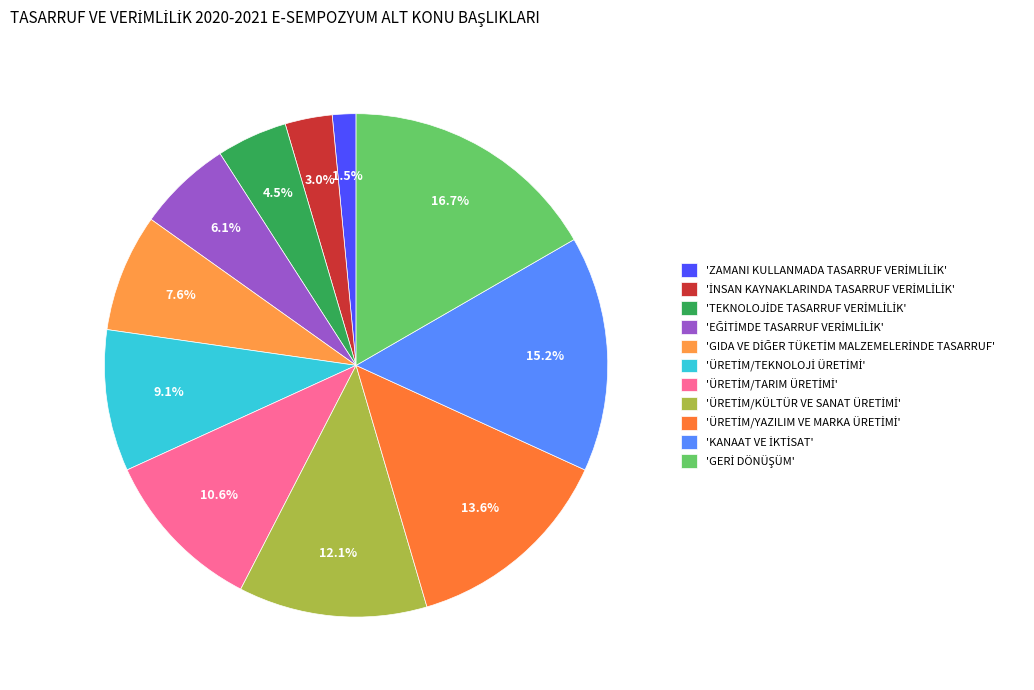

To the nearest percent, what is the average slice percentage?

9%